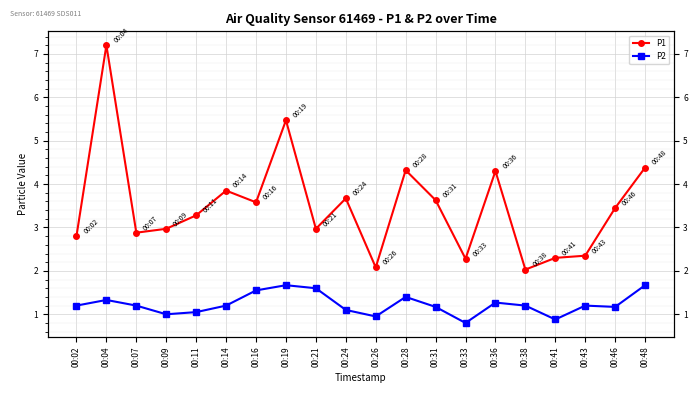

The P1 series shows 4.3 at 00:36. True or false?

True